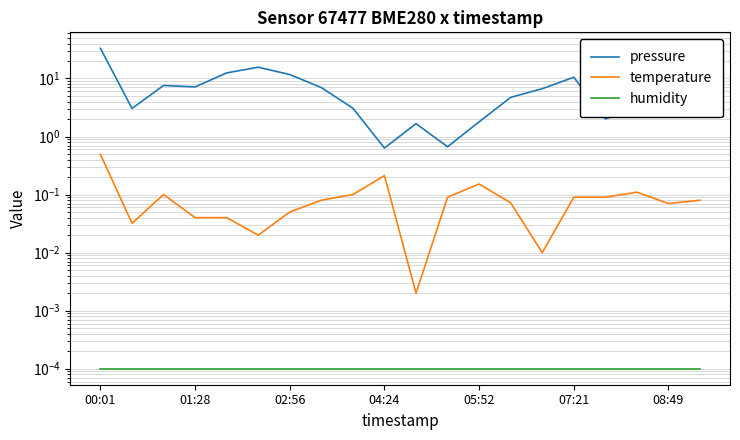

True or false: temperature and humidity cross at least once.

False